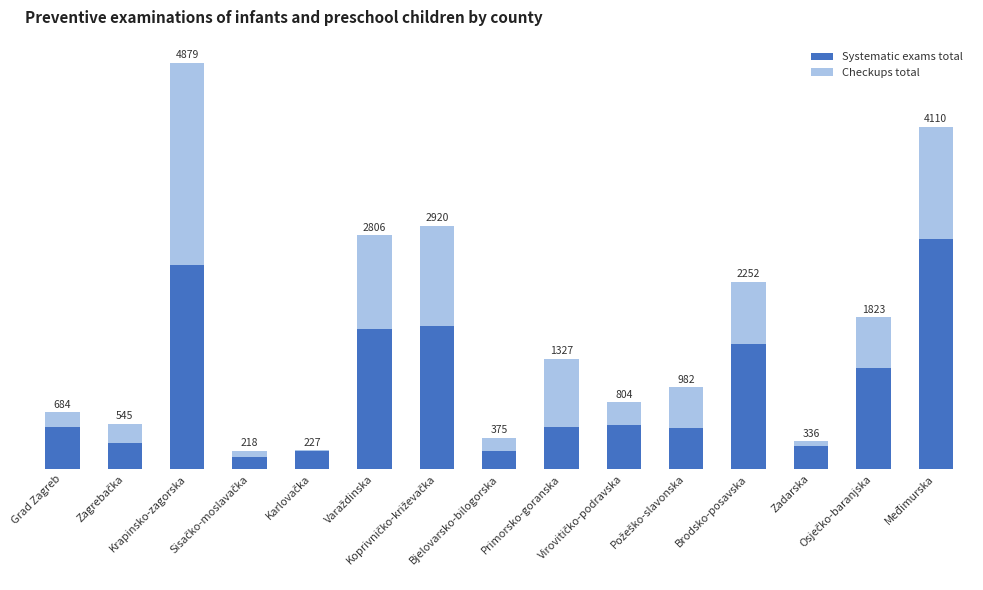

Between Zagrebačka and Osječko-baranjska, which is larger?

Osječko-baranjska